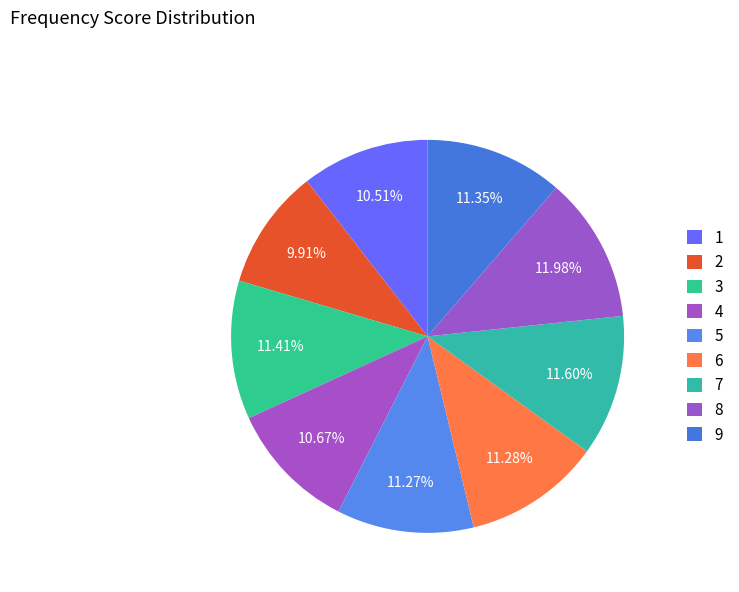

How many segments does this pie chart have?

9